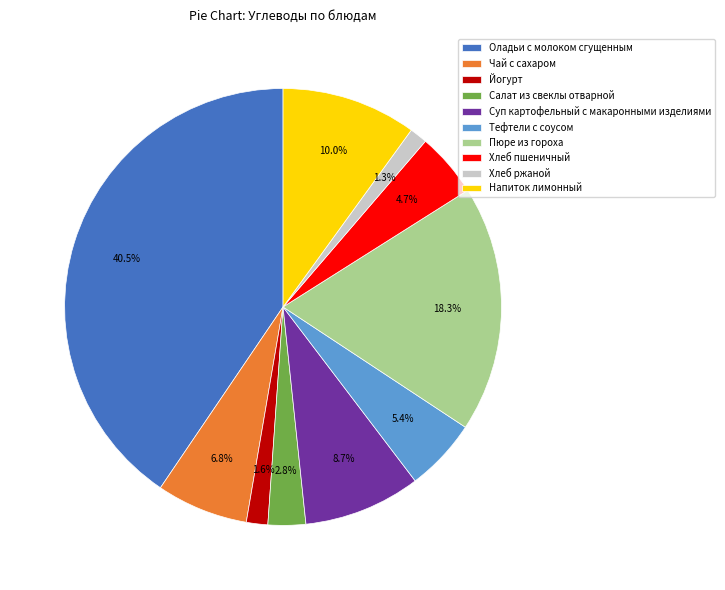

Does Салат из свеклы отварной represent more than half of the total?

No